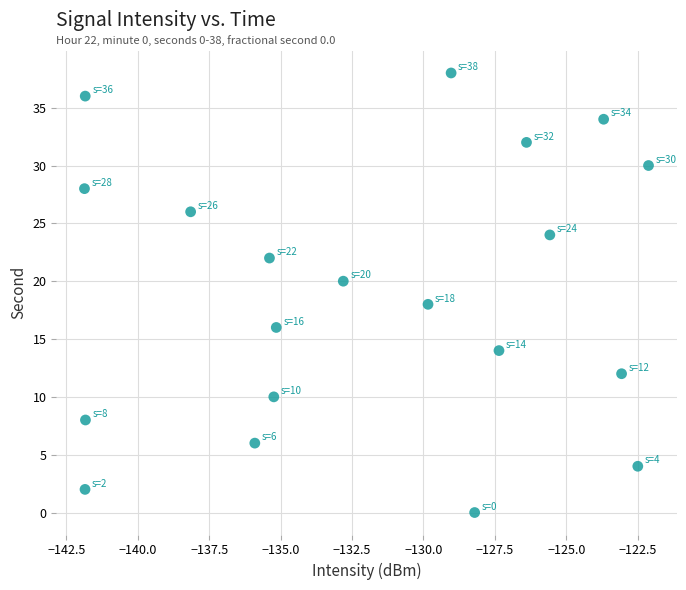

What is the range of Y values (max minus min)?

38